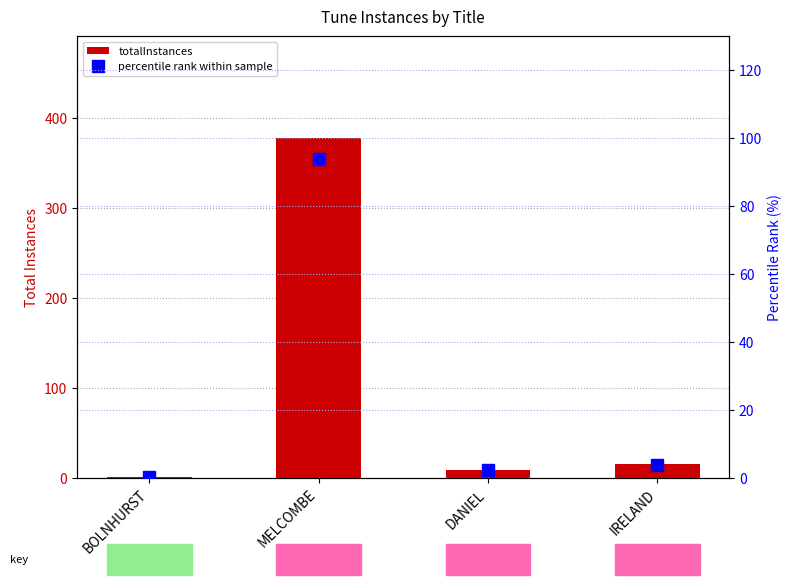

What is the smallest value displayed?

0.2